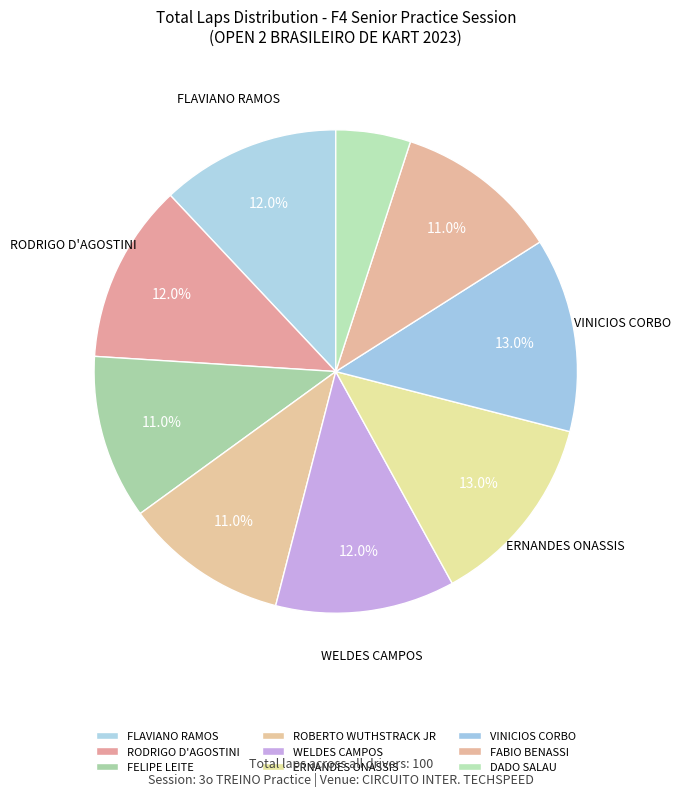

To the nearest percent, what is the average slice percentage?

11%